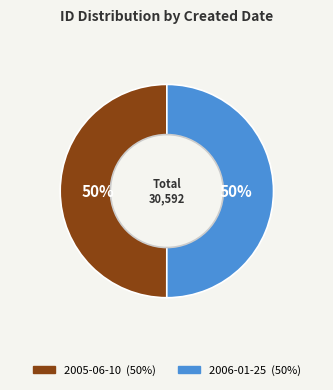

What is the ratio of the value at 2006-01-25 to the value at 2005-06-10?

1.0